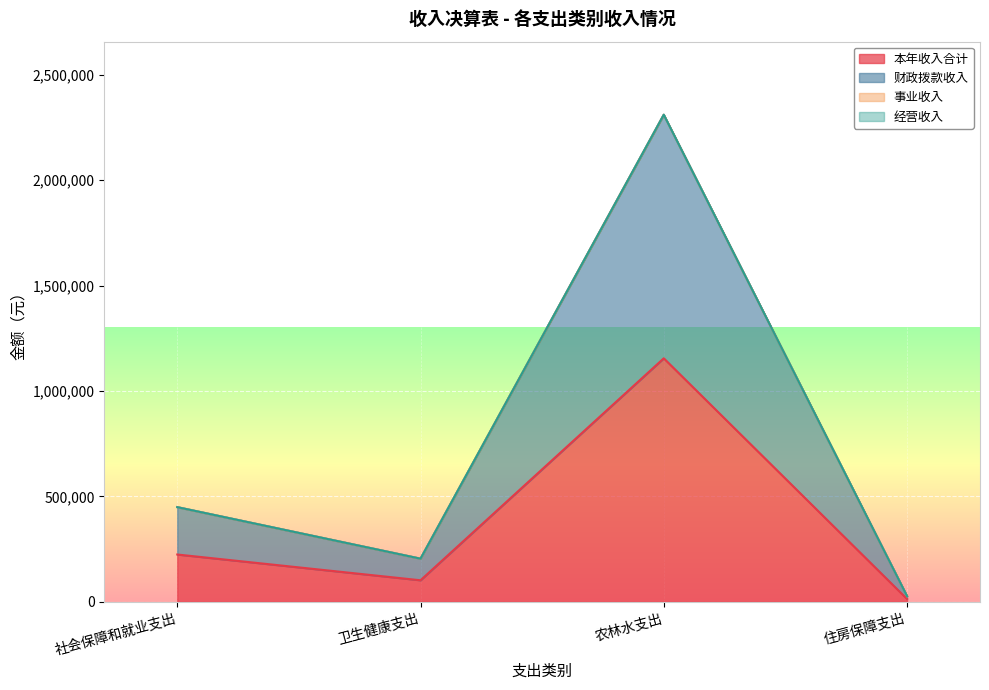

True or false: 本年收入合计 and 财政拨款收入 intersect in this chart.

False